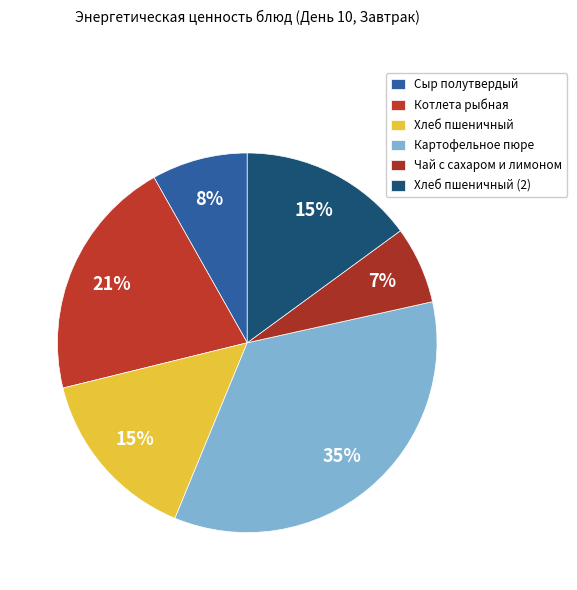

Combined, what portion of the pie is Хлеб пшеничный (2) and Котлета рыбная?

35.6%